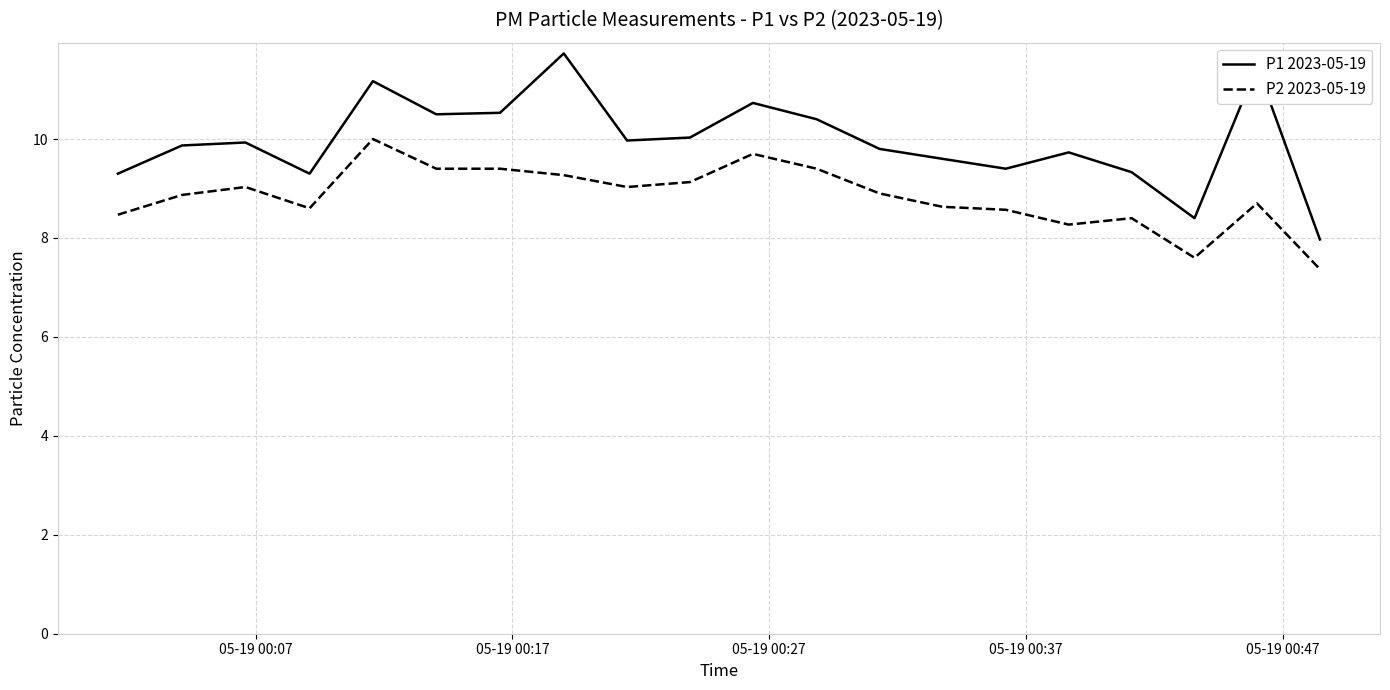

Which series has the largest total across all categories?

P1 2023-05-19